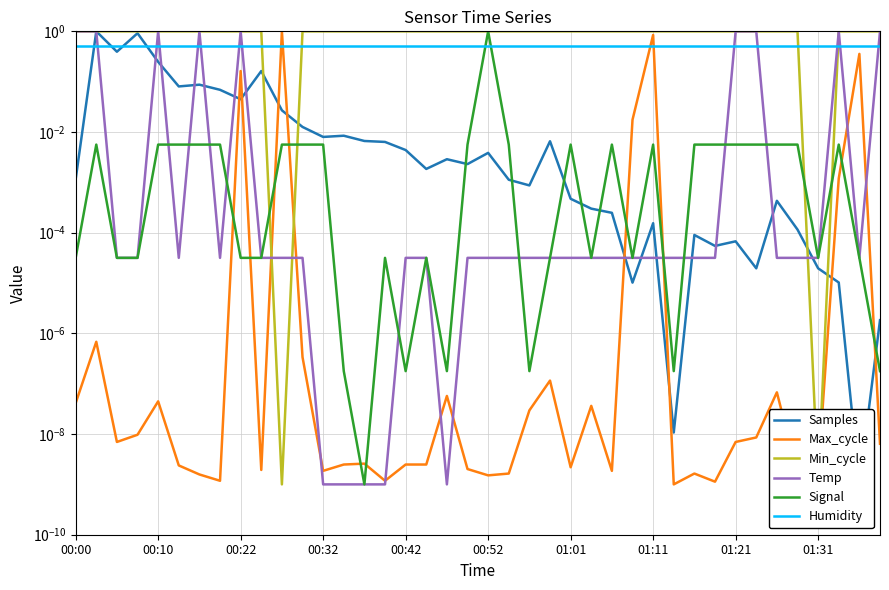

Rank the series at 01:31 from highest to lowest value.

Min_cycle, Humidity, Samples, Signal, Temp, Max_cycle